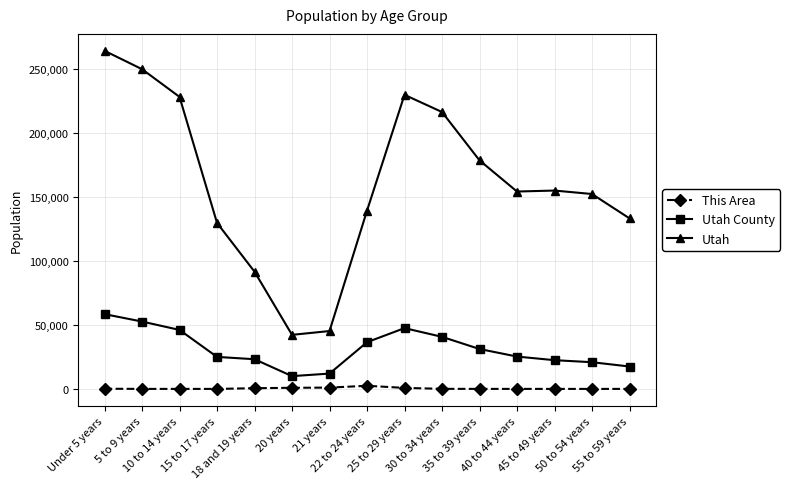

Which series has the largest total across all categories?

Utah